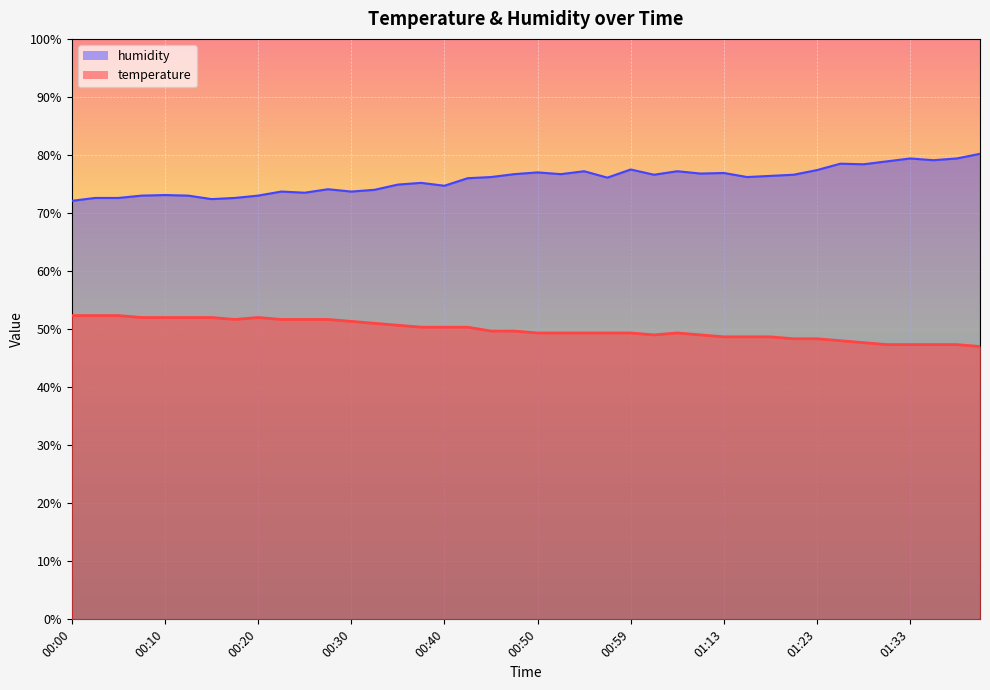

What is the value of the temperature point at the 13th from the left?

51.3